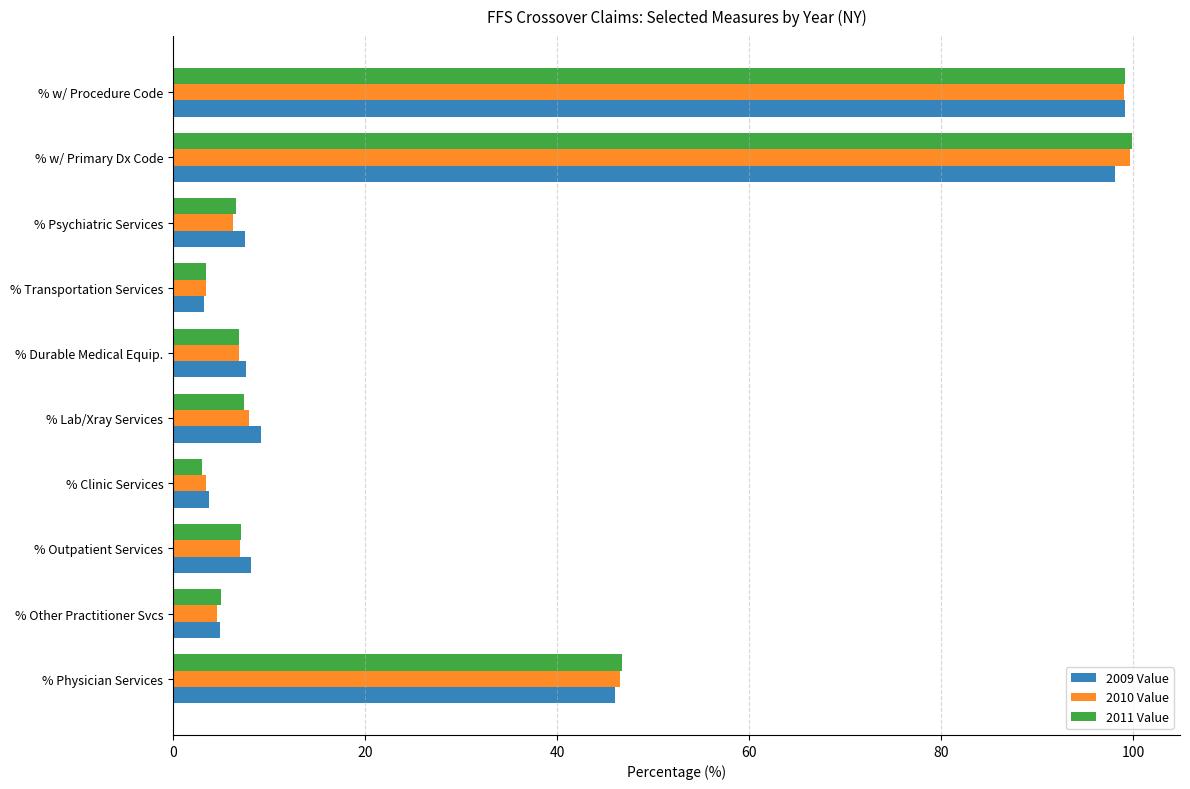

What is the sum of all 2009 Value values?

287.5